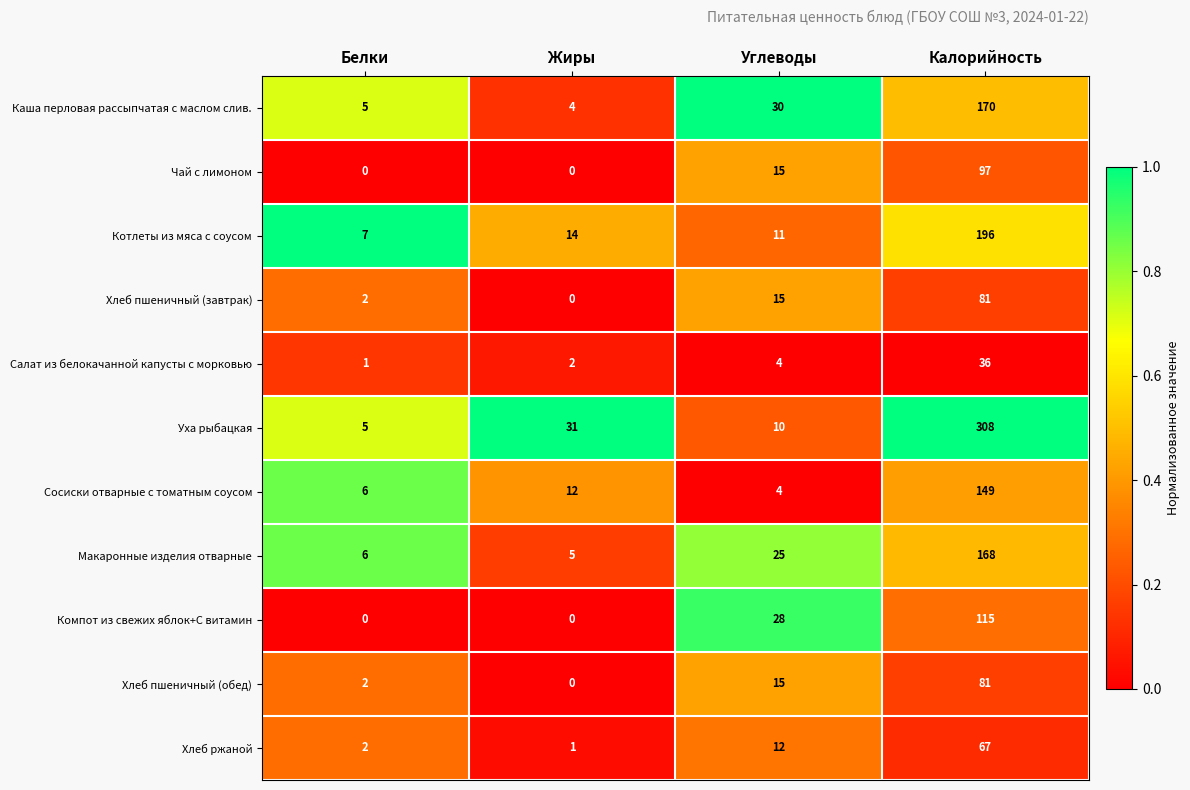

The Хлеб пшеничный (обед) series shows 24 at Углеводы. True or false?

False